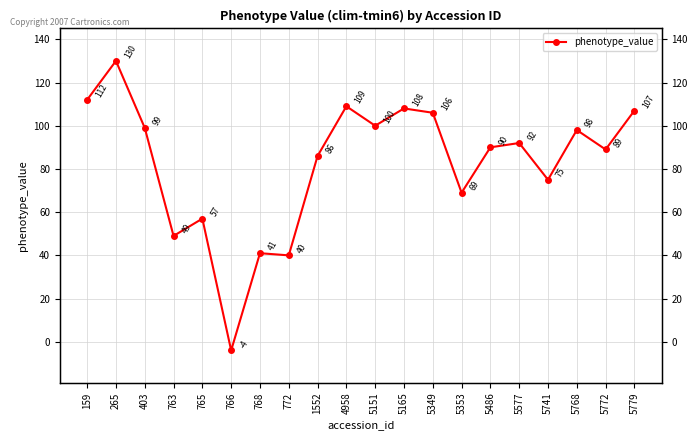

Reading left to right, what are all the values shown in this chart?

159=112	265=130	403=99	763=49	765=57	766=-4	768=41	772=40	1552=86	4958=109	5151=100	5165=108	5349=106	5353=69	5486=90	5577=92	5741=75	5768=98	5772=89	5779=107